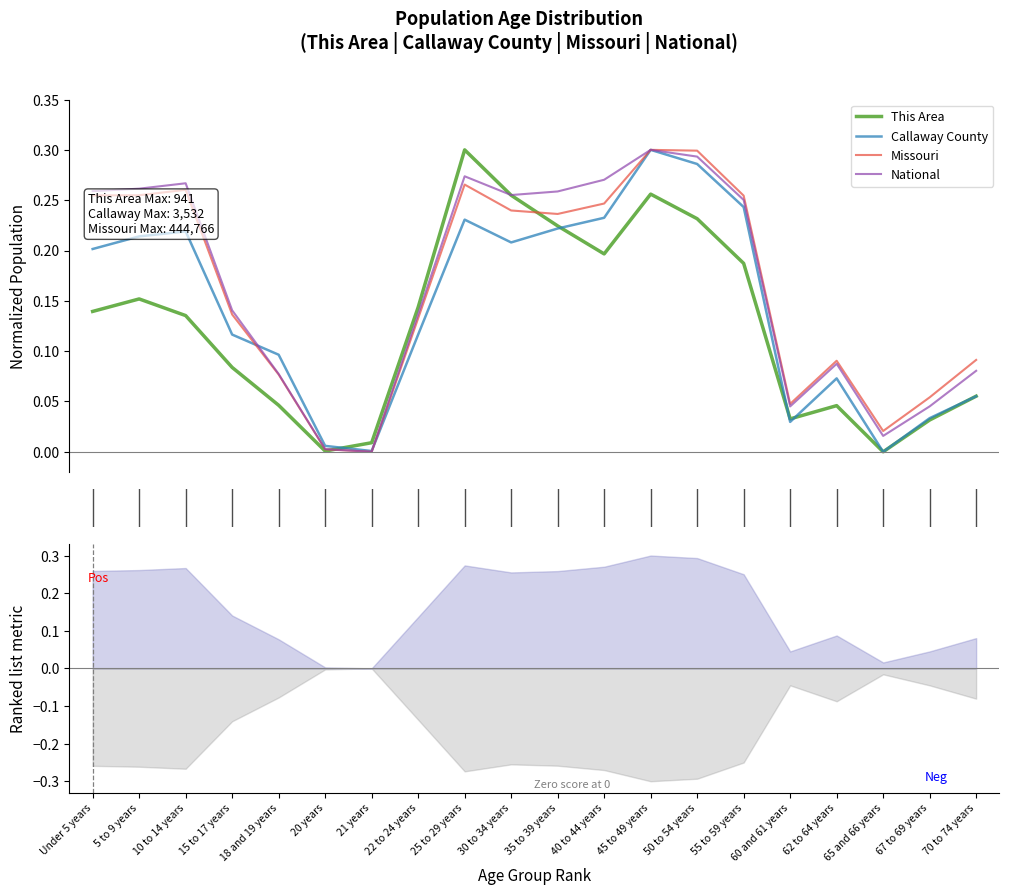

Is the value of Missouri at 50 to 54 years greater than the value of National at 35 to 39 years?

Yes